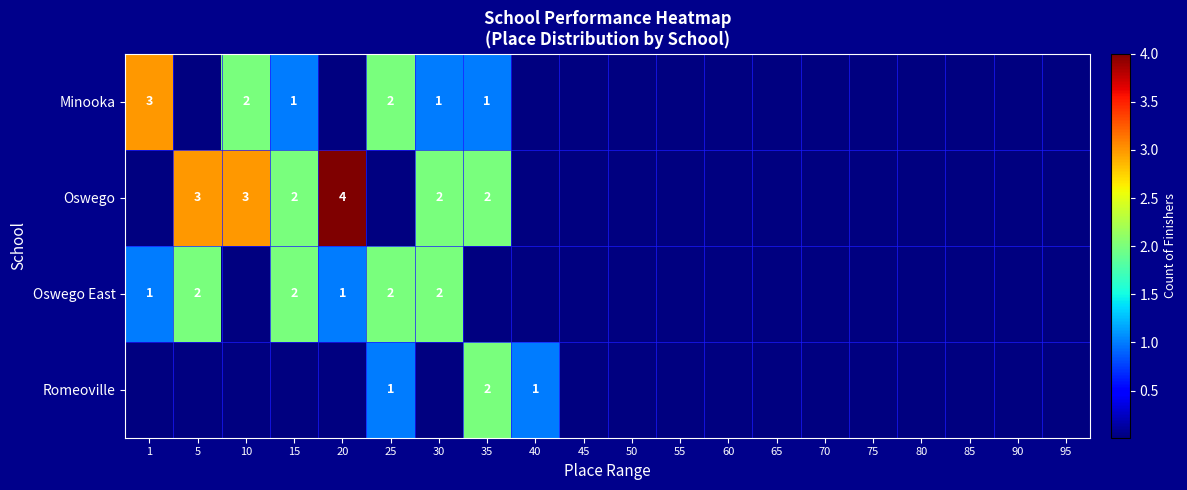

What is the sum of the Minooka values at 25 and 10?

4